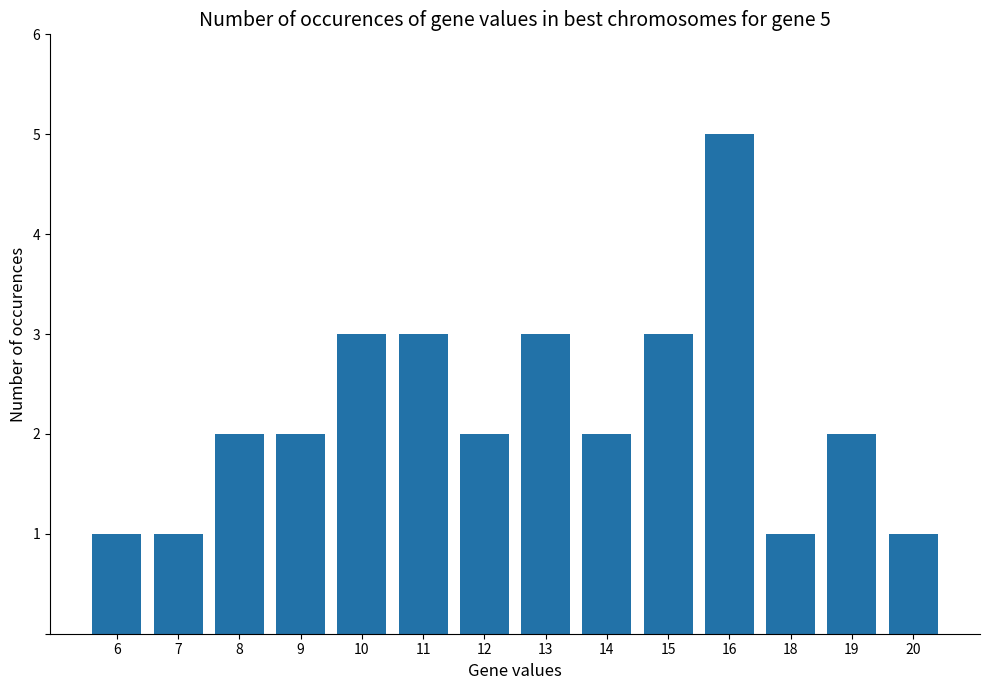

How many distinct data groups are displayed?

1